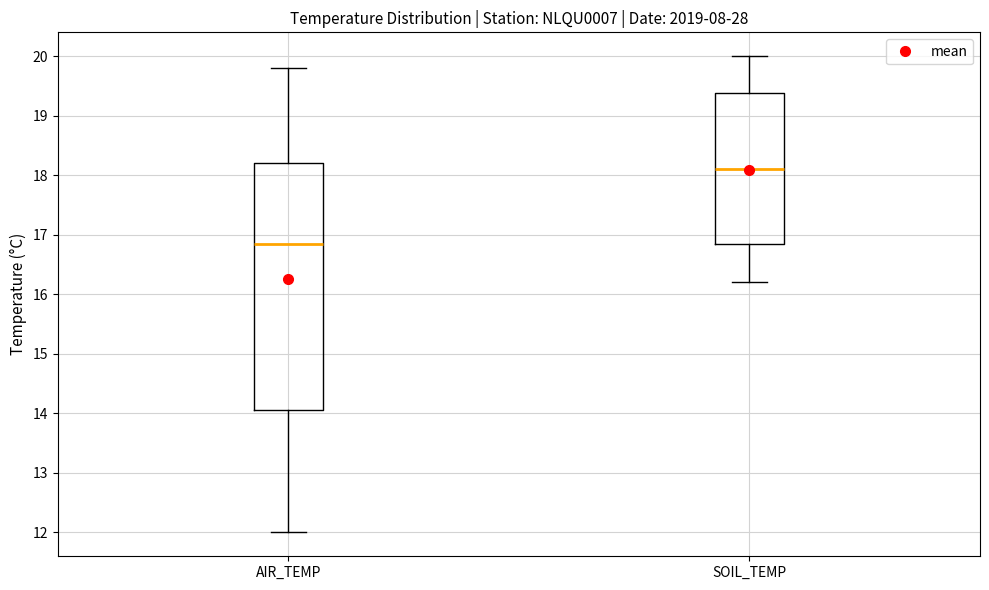

Comparing the boxes themselves (not the whiskers), which one is the tallest?

AIR_TEMP